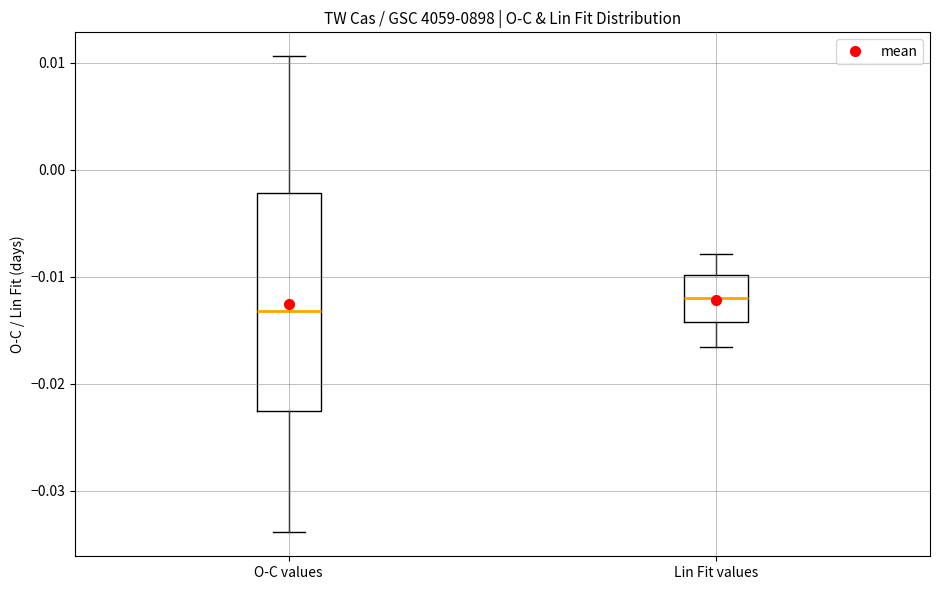

Reading left to right, read every box against the y-axis: the position of its median line, the range the box covers, and the ends of its whiskers. The values are not printed on the chart, so give them approximately, as read against the axis.

O-C values: median -0.013, box -0.023 to -0.002, whiskers -0.034 to 0.011
Lin Fit values: median -0.012, box -0.014 to -0.010, whiskers -0.017 to -0.008